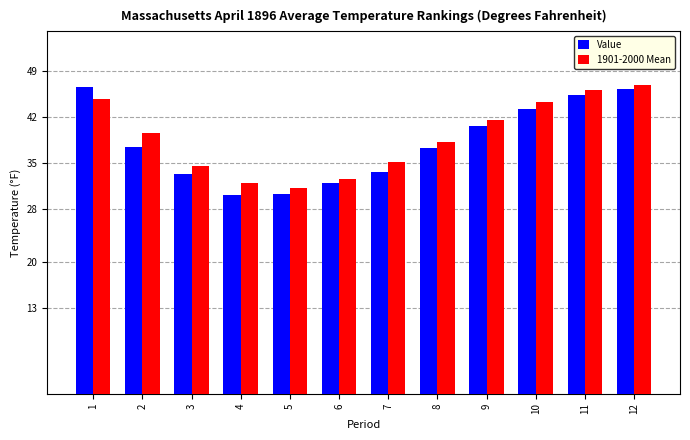

The 1901-2000 Mean series shows 19.7 at 6. True or false?

False